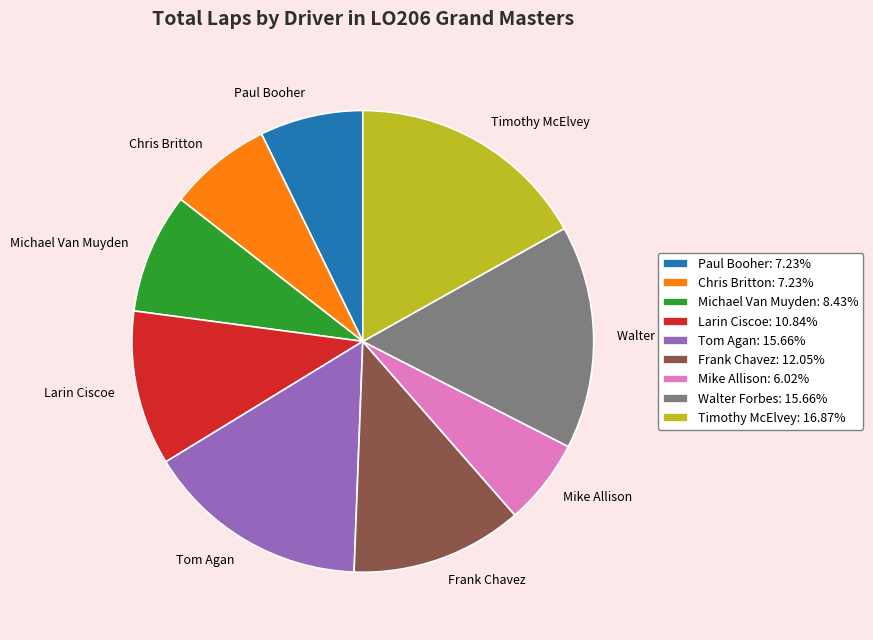

Is it true that Timothy McElvey is 2% of the pie?

False